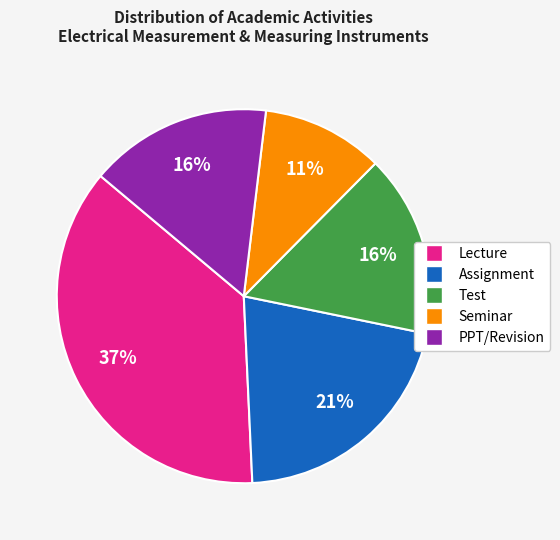

Is the sum of Lecture and Seminar greater than half?

No